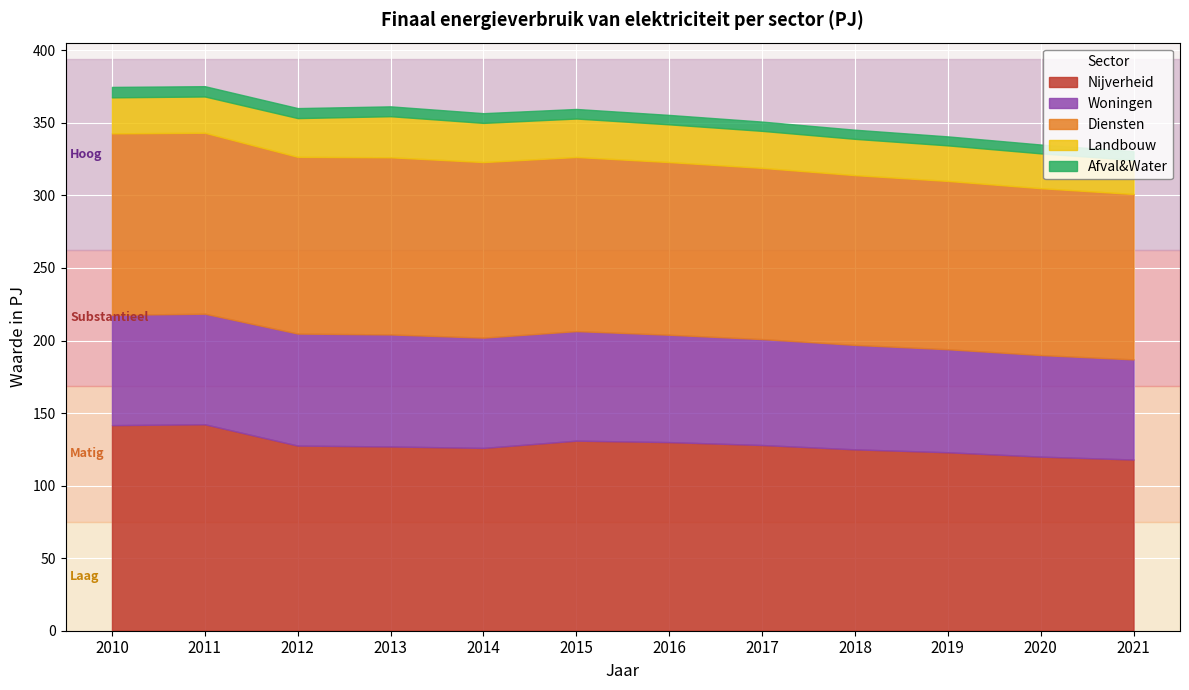

How many lines are shown in the chart?

5